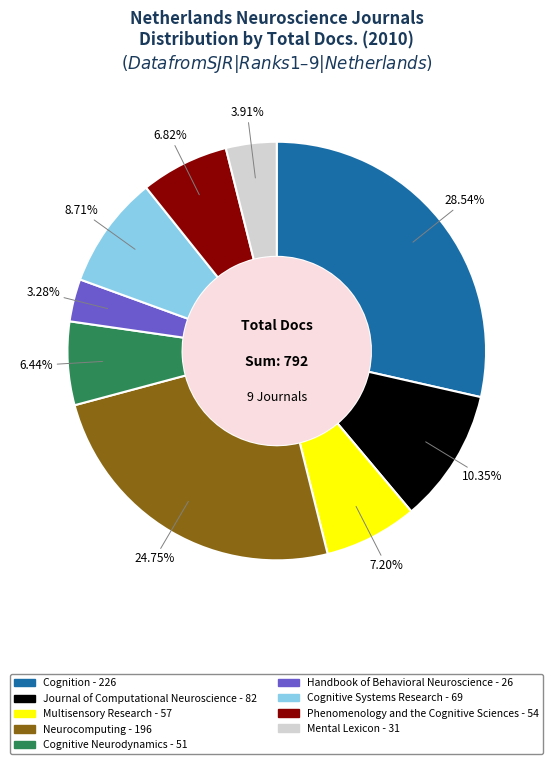

To the nearest percent, what portion does Mental Lexicon represent?

4%